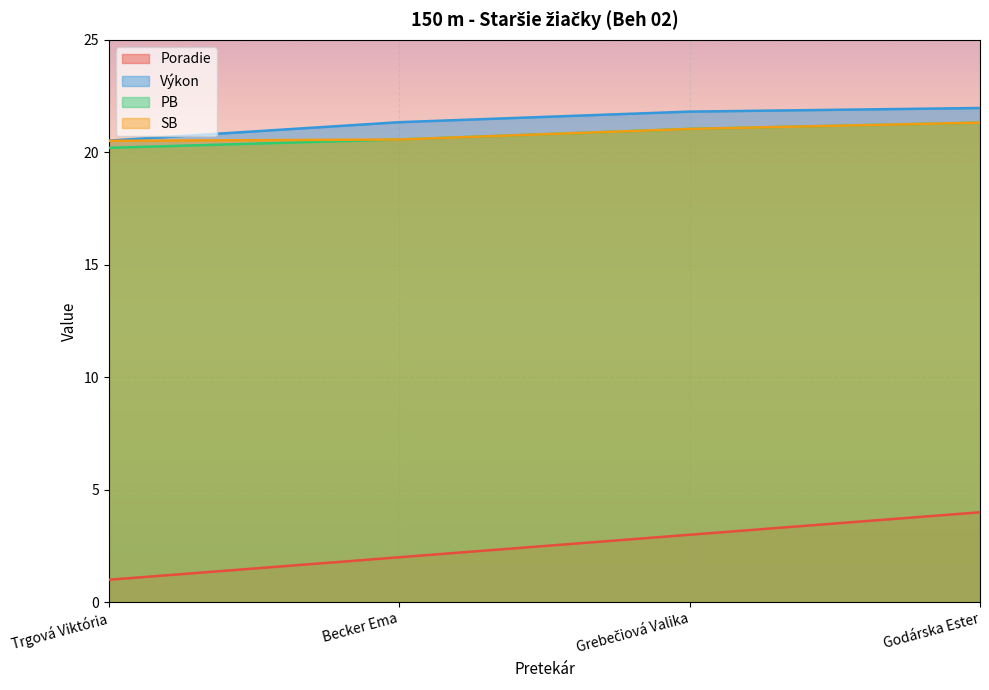

Which series has the largest range (max minus min)?

Poradie